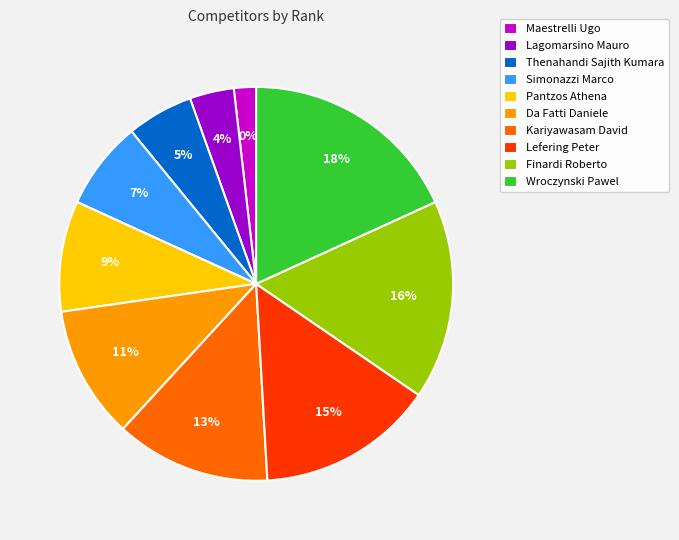

How many slices are in this pie chart?

10